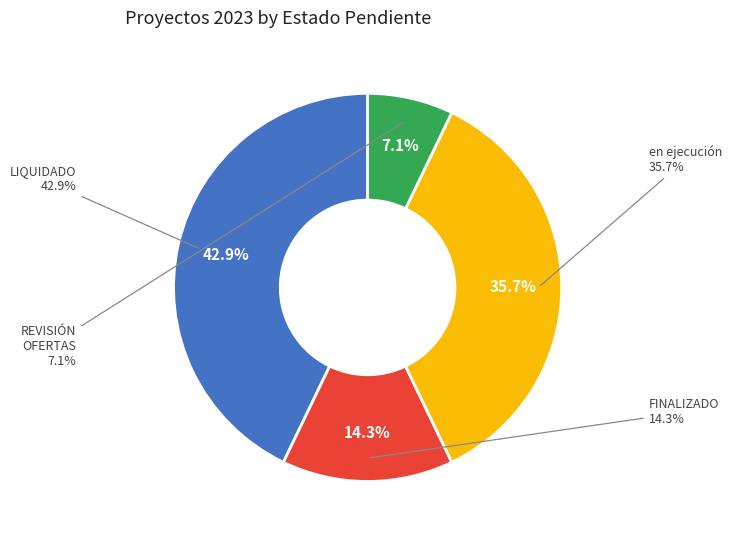

How many slices are in this pie chart?

4